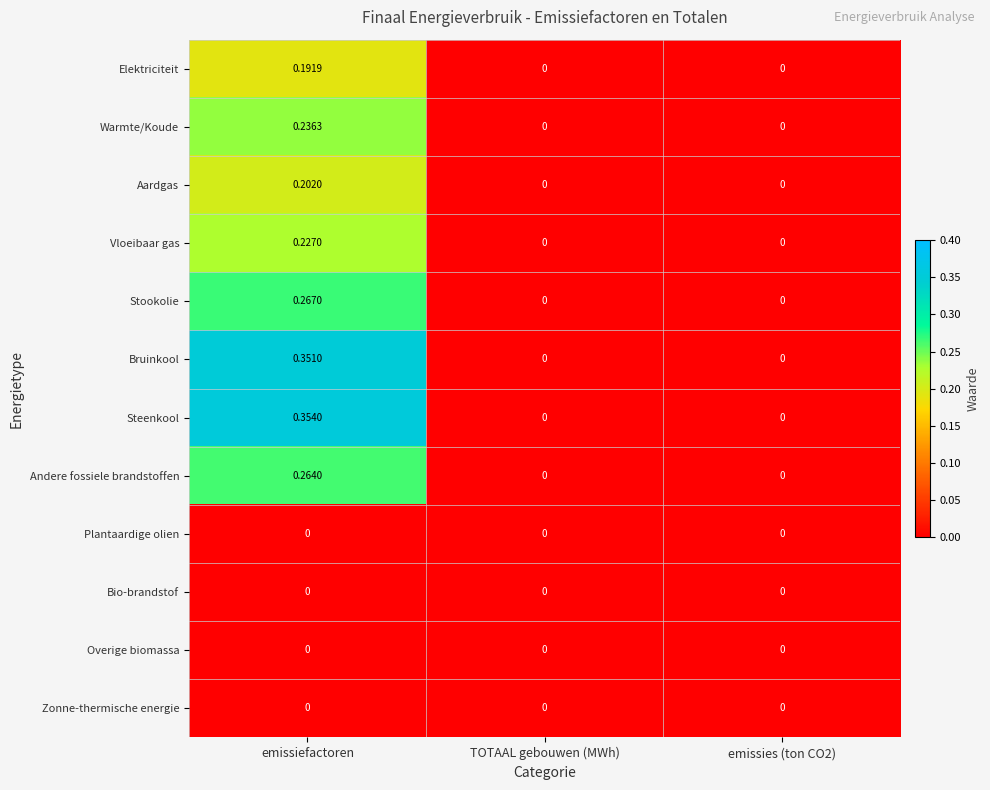

At which category is the sum across all series the highest?

emissiefactoren